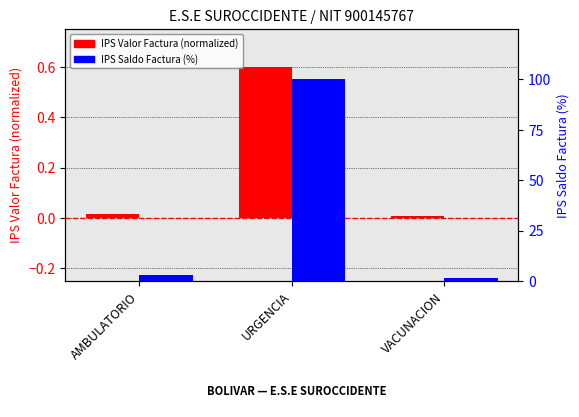

What is the sum of all IPS Saldo Factura (%) values?

104.3